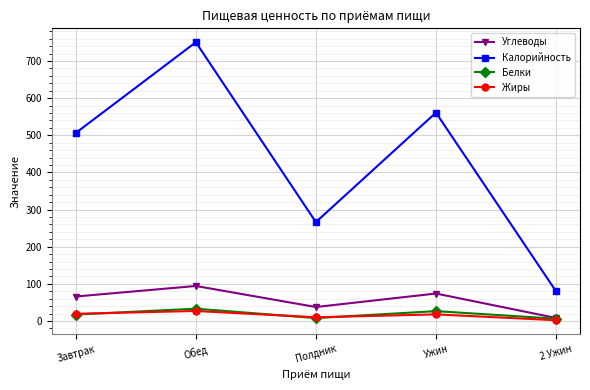

What is the label of the 5th point from the right?

Завтрак